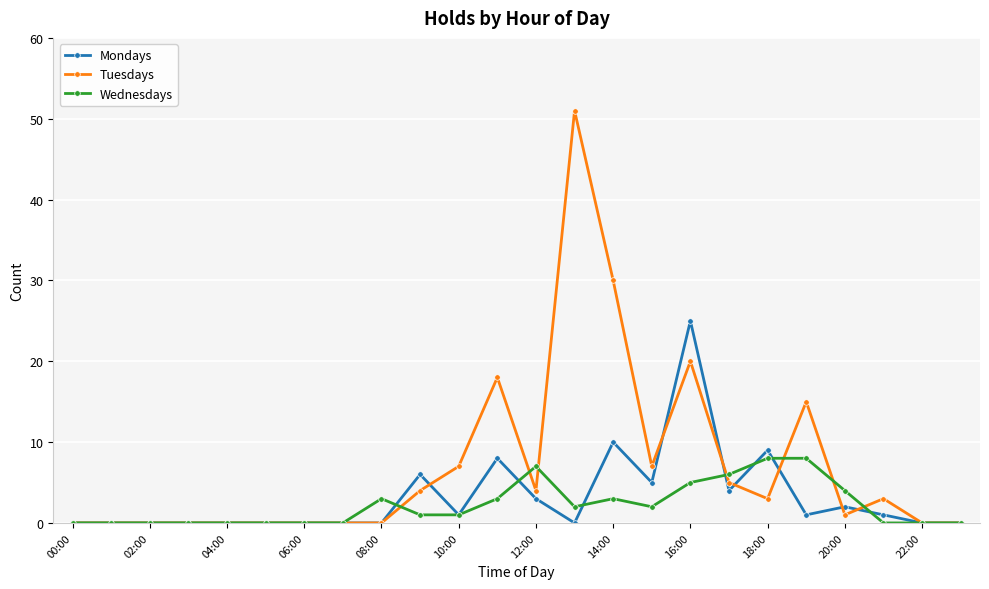

Does the chart have visible grid lines?

Yes